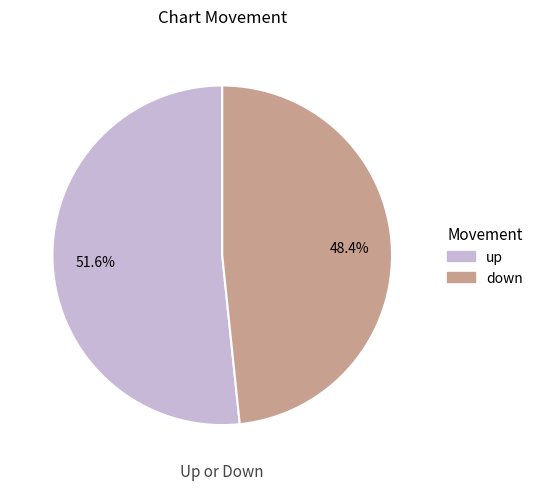

Rank the categories by value from lowest to highest.

down, up